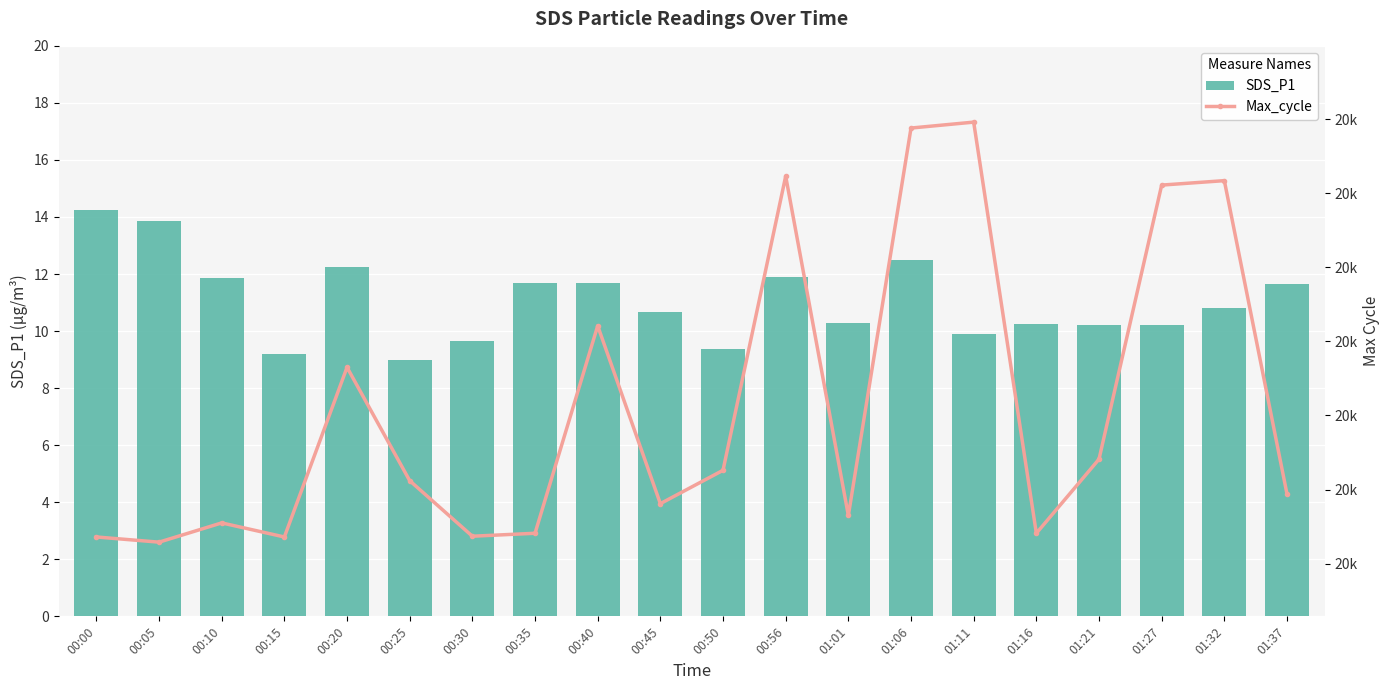

What is the label of the 14th bar from the left?

01:06